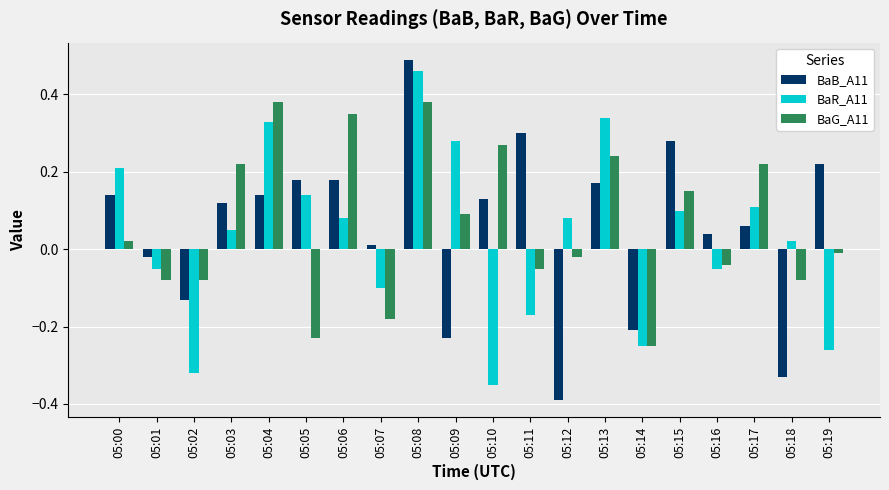

True or false: BaR_A11 has a value of 0.1 at 05:09.

False